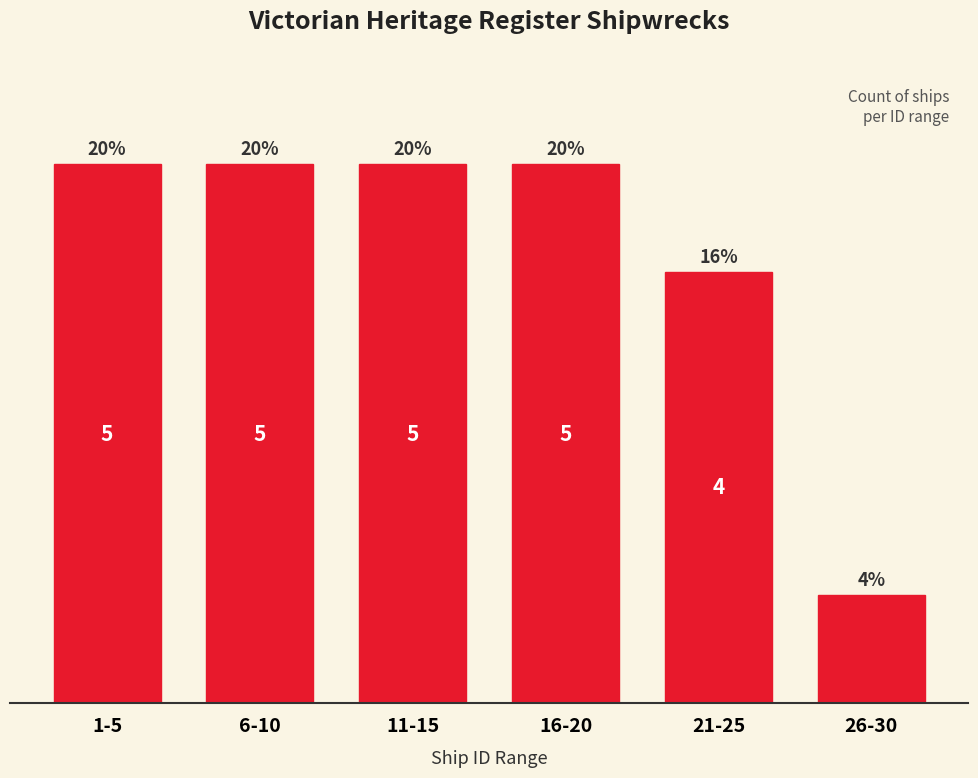

Which category has the lowest value across all series?

26-30